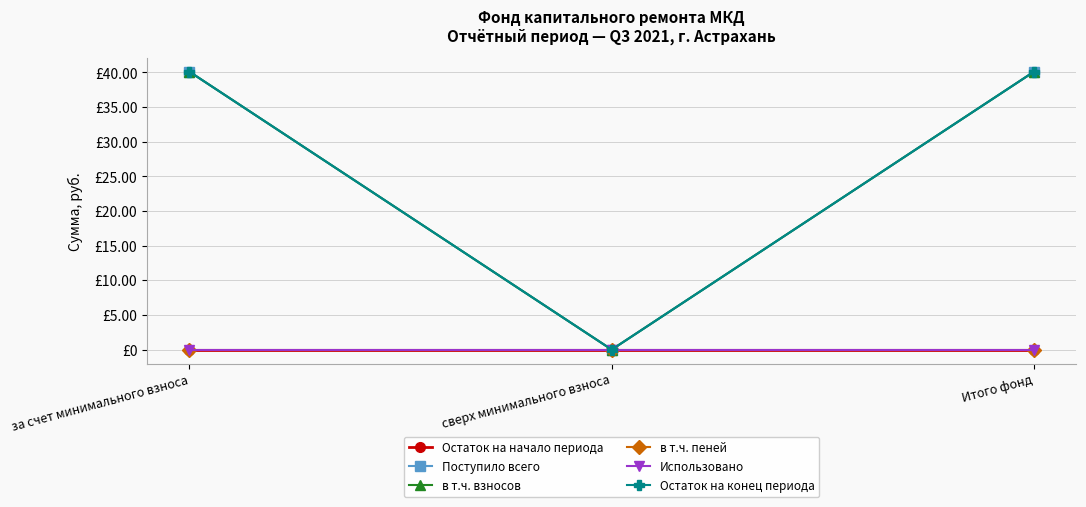

Is this an area chart (filled region under the line)?

No